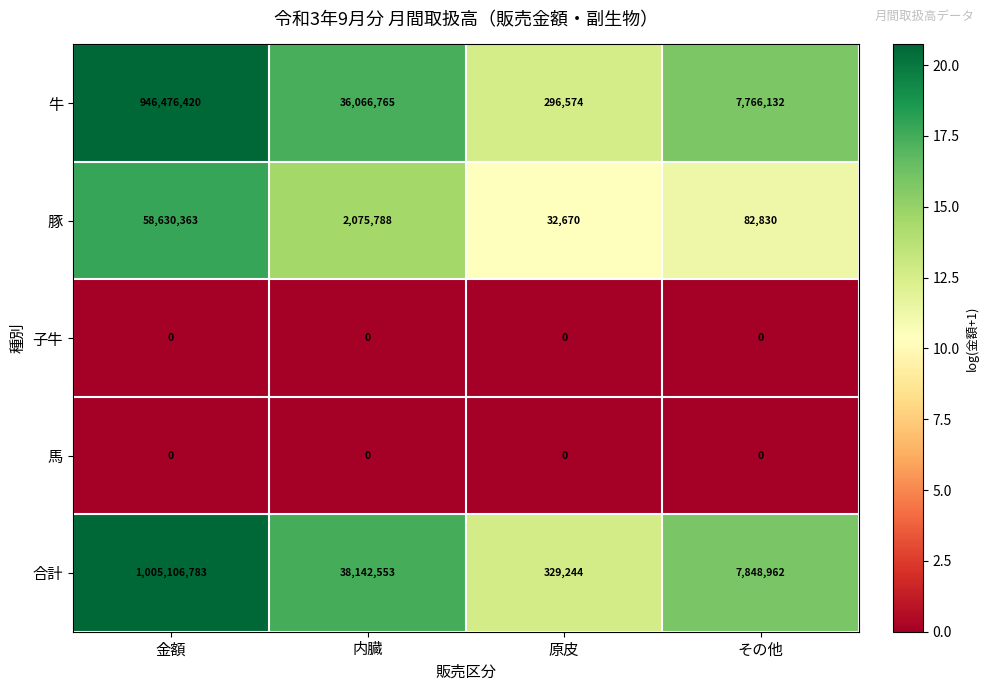

Which series has the widest spread of values?

合計